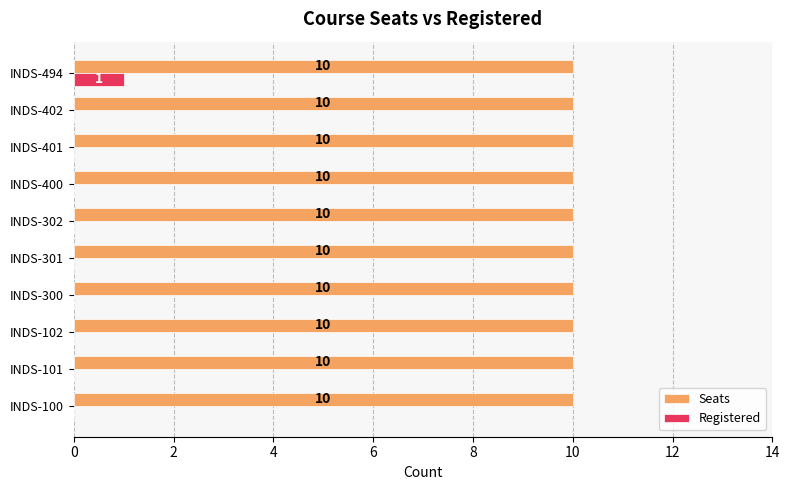

Which series has the largest range (max minus min)?

Registered